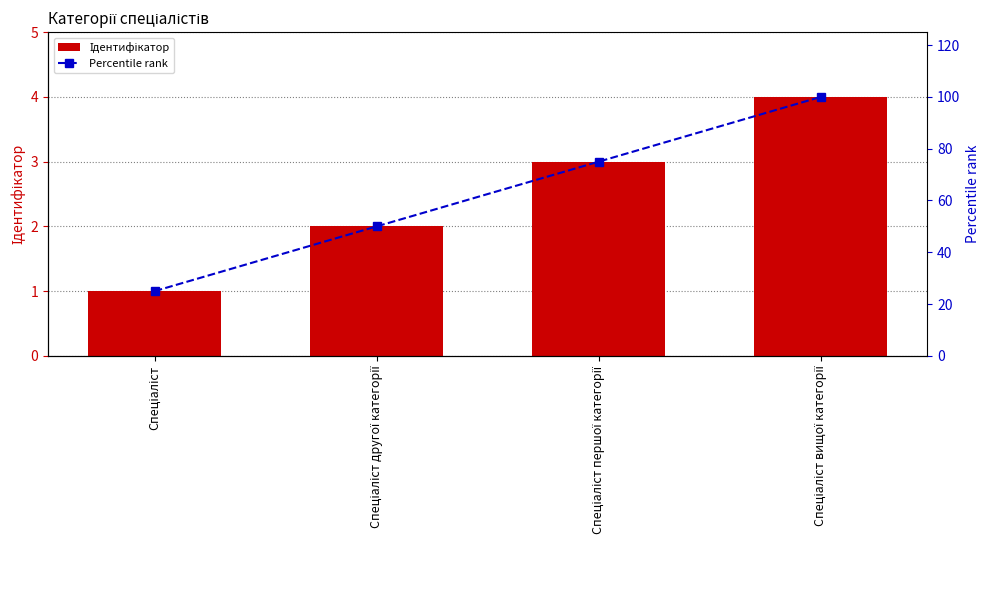

What is the total value across all series at Спеціаліст вищої категорії?

104